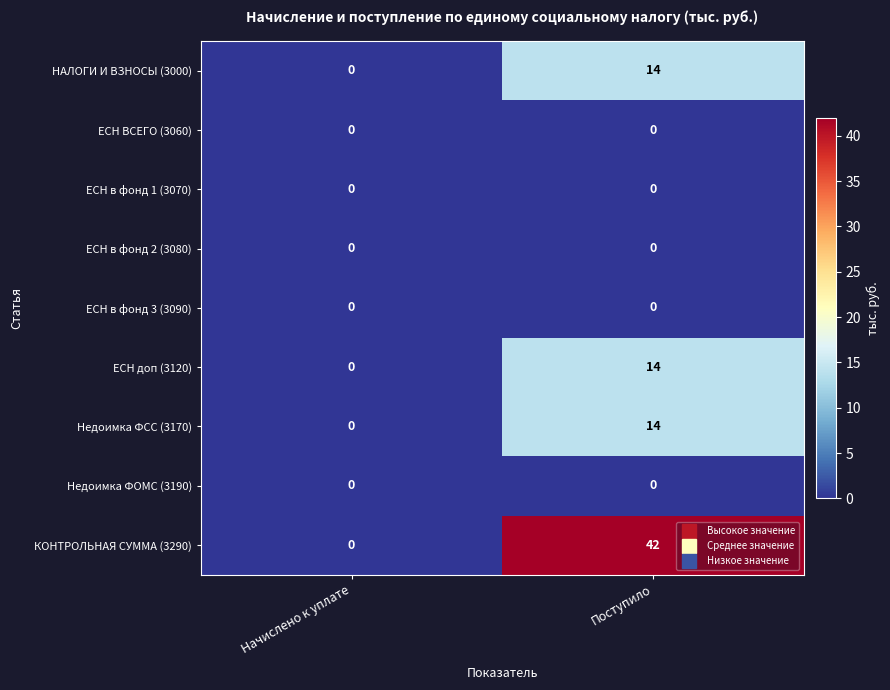

List the labels in order of ЕСН доп (3120) value, smallest first.

Начислено к уплате, Поступило